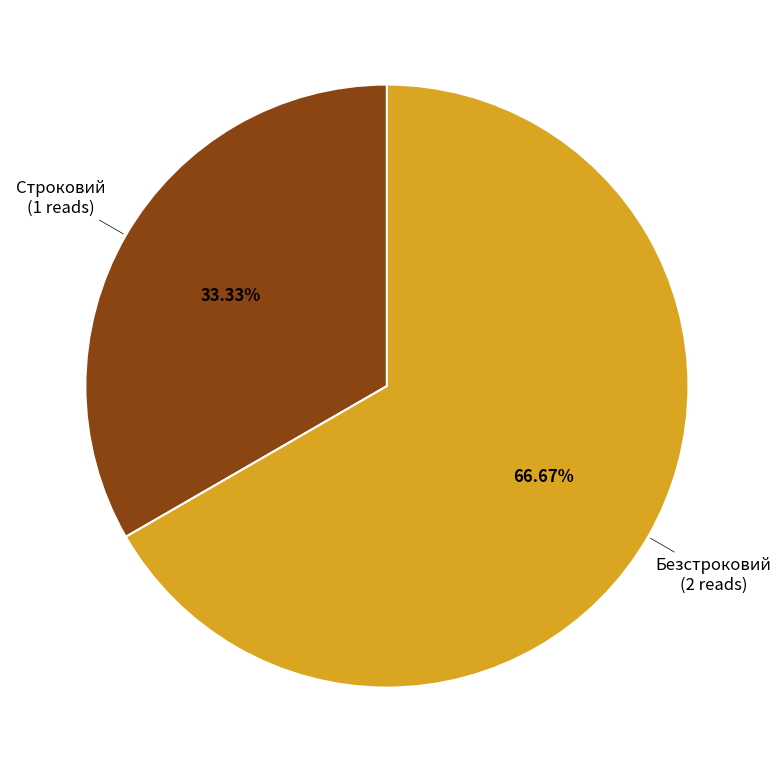

Count the number of slices in the pie.

2